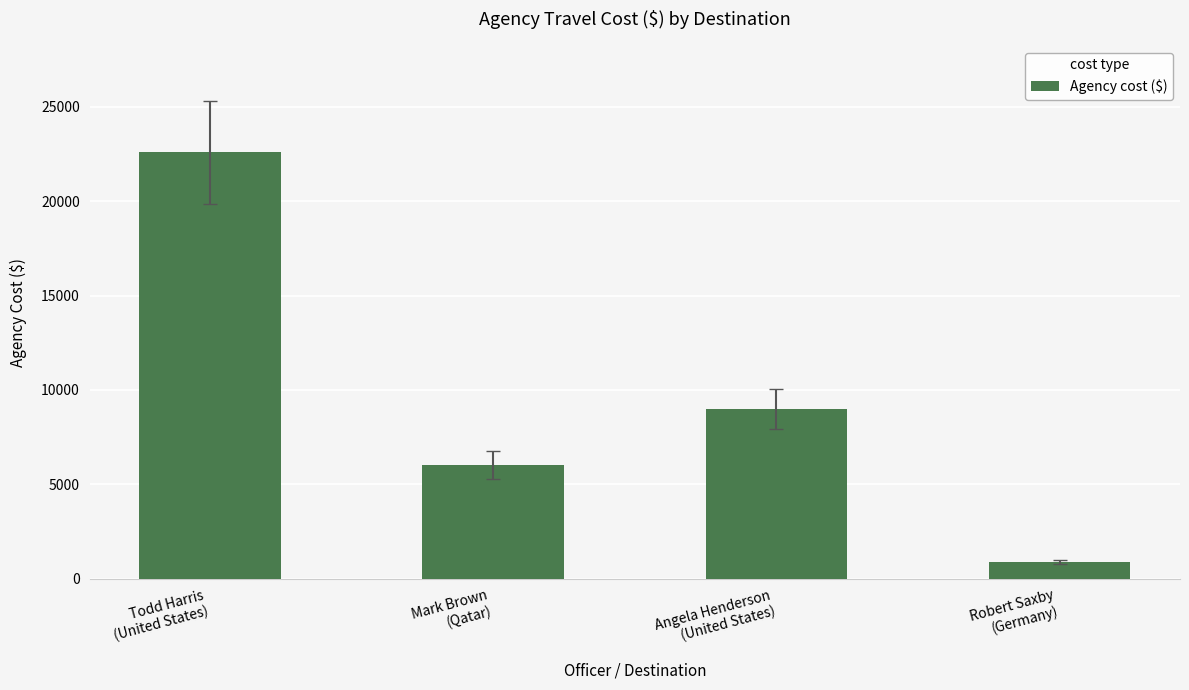

What value does the data have at Robert Saxby
(Germany)?

885.7